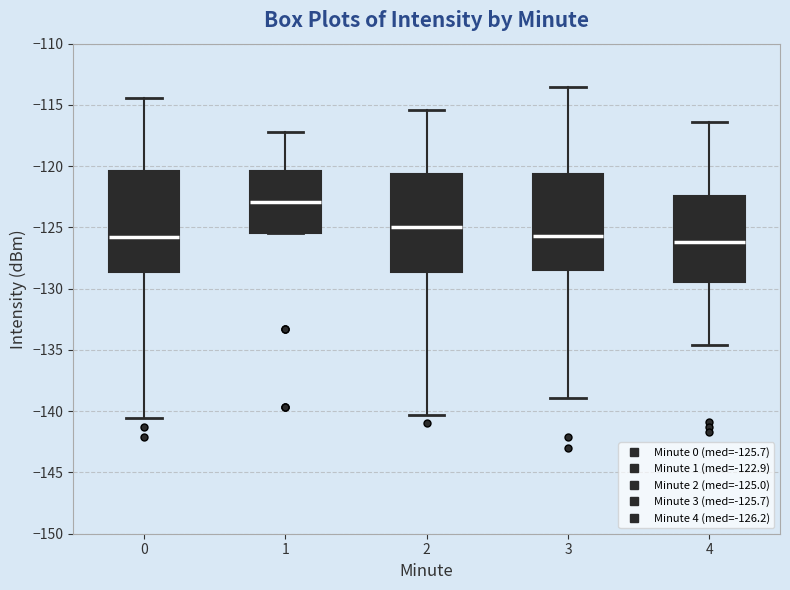

Reading left to right, read every box against the y-axis: the position of its median line, the range the box covers, and the ends of its whiskers. The values are not printed on the chart, so give them approximately, as read against the axis.

0: median -125.5, box -128.5 to -120.5, whiskers -140.5 to -114.5
1: median -123.0, box -125.5 to -120.5, whiskers -125.5 to -117.0
2: median -125.0, box -128.5 to -120.5, whiskers -140.5 to -115.5
3: median -125.5, box -128.5 to -120.5, whiskers -139.0 to -113.5
4: median -126.0, box -129.5 to -122.5, whiskers -134.5 to -116.5